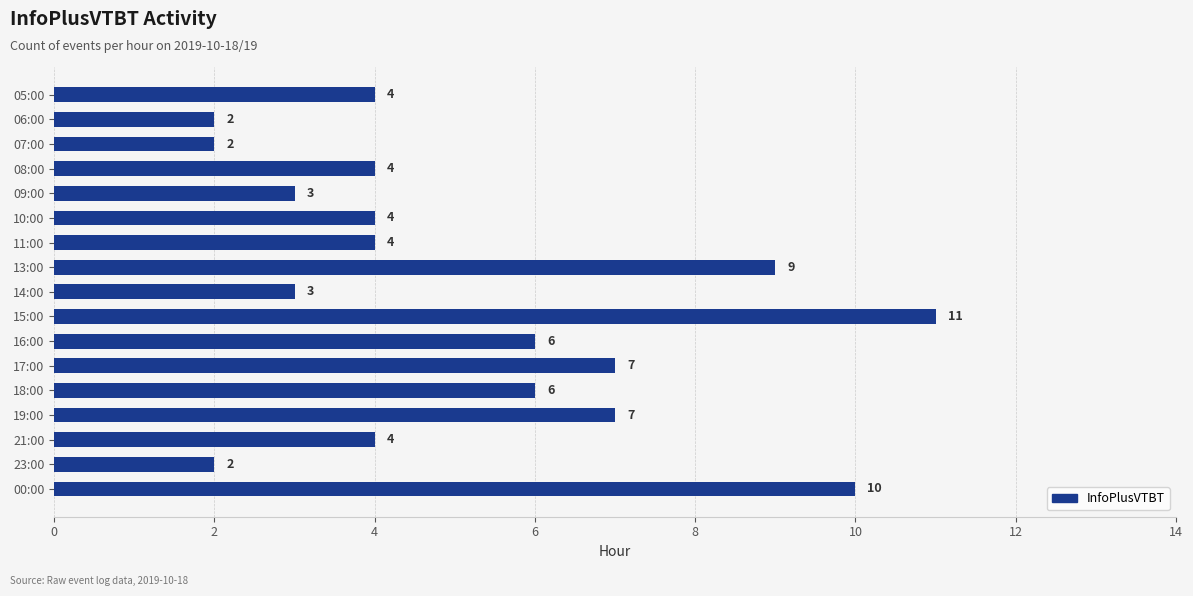

What is the ratio of the value at 14:00 to the value at 17:00?

0.4